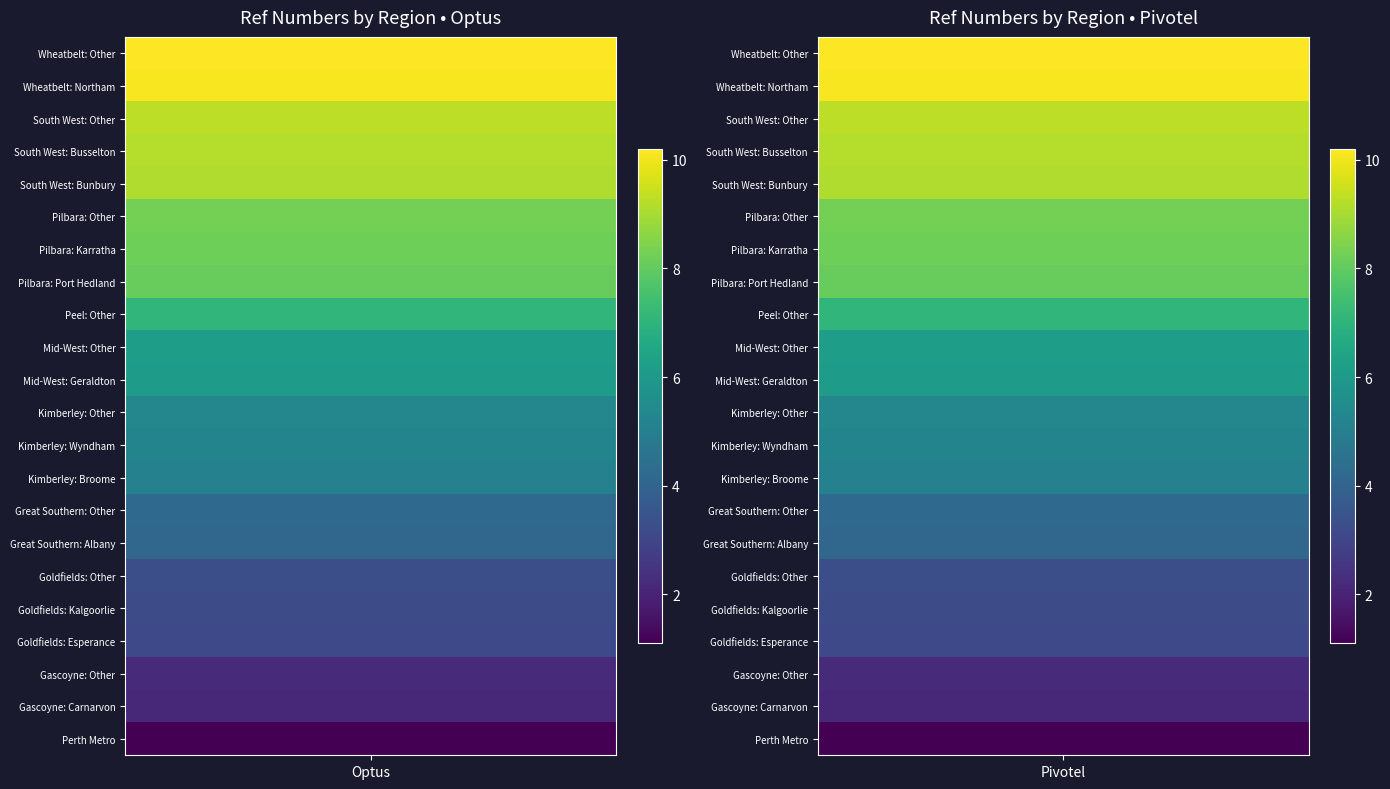

At which label does Pivotel reach its peak?

Wheatbelt: Other